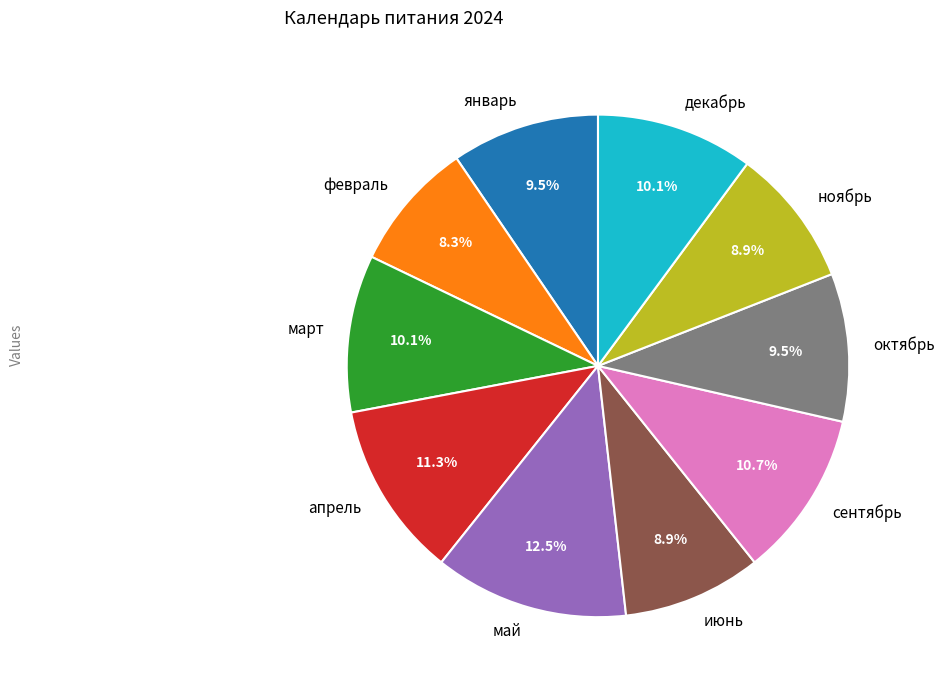

To the nearest percent, what is the combined percentage of июнь and декабрь?

19%